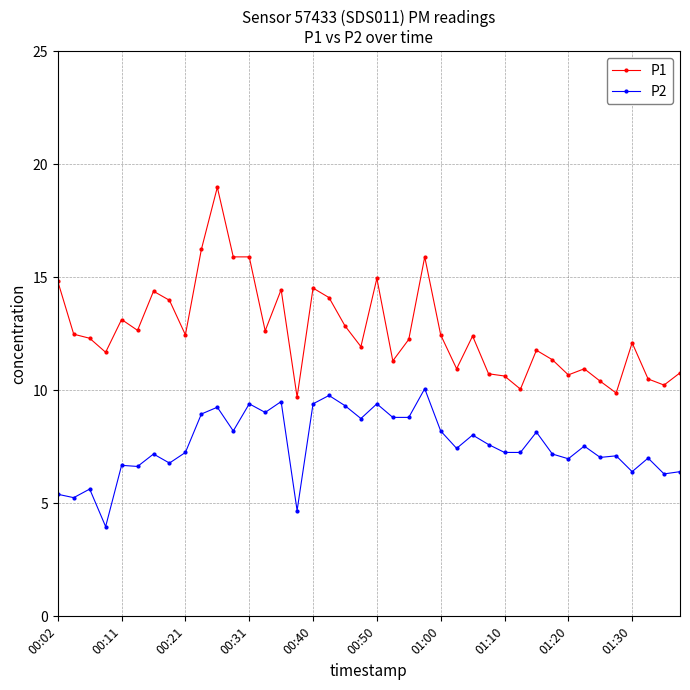

True or false: P2 and P1 cross at least once.

False